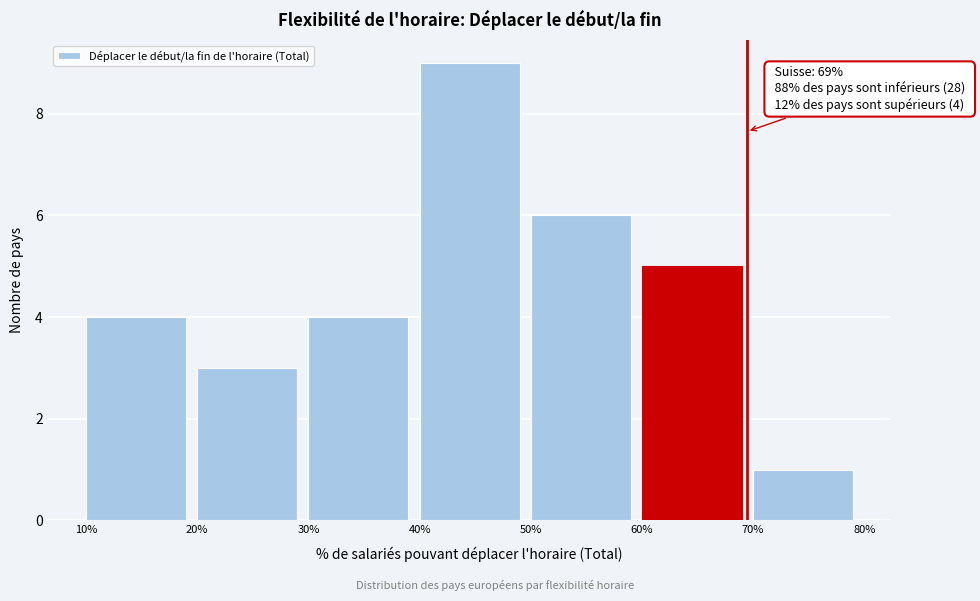

Which range on the x-axis has the tallest bar?

40% to 50%